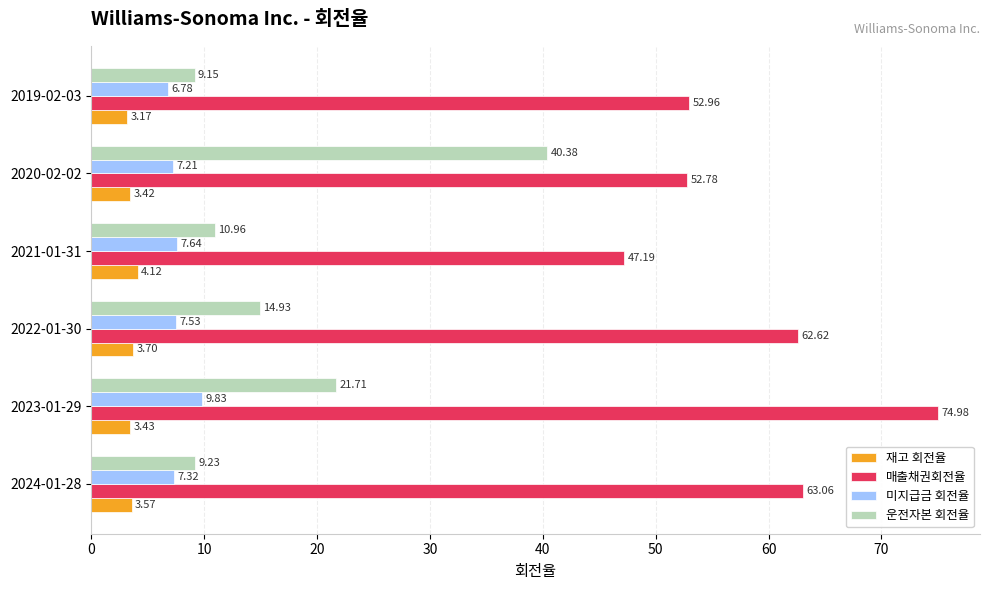

How many distinct data groups are displayed?

4